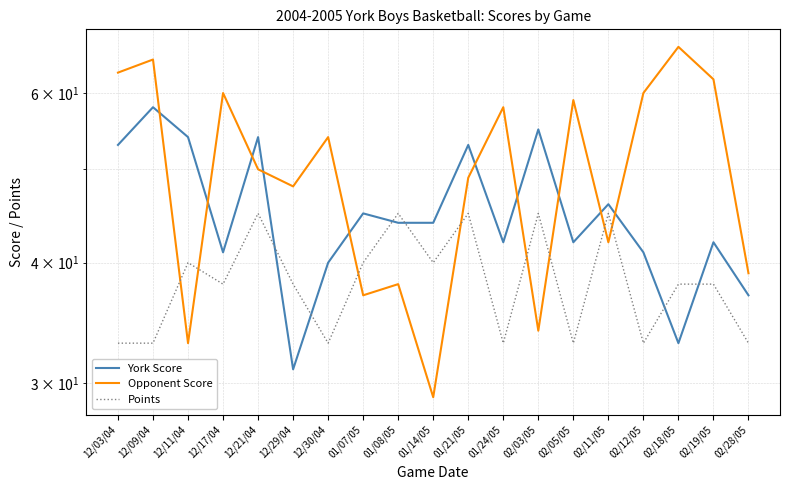

What are all the series names shown in the legend?

York Score, Opponent Score, Points